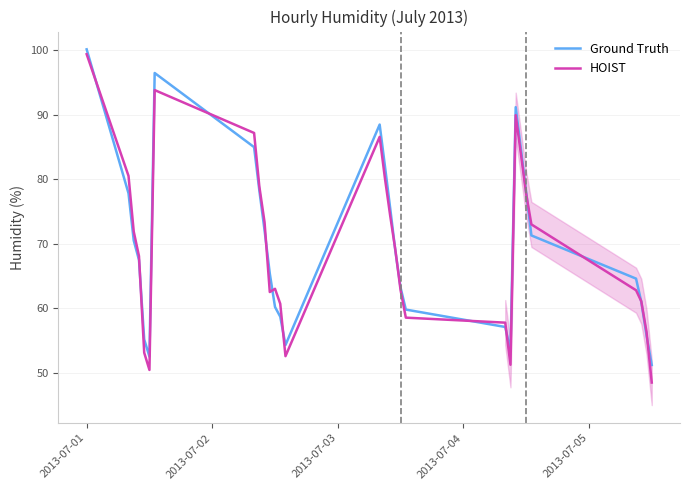

How many lines are shown in the chart?

2